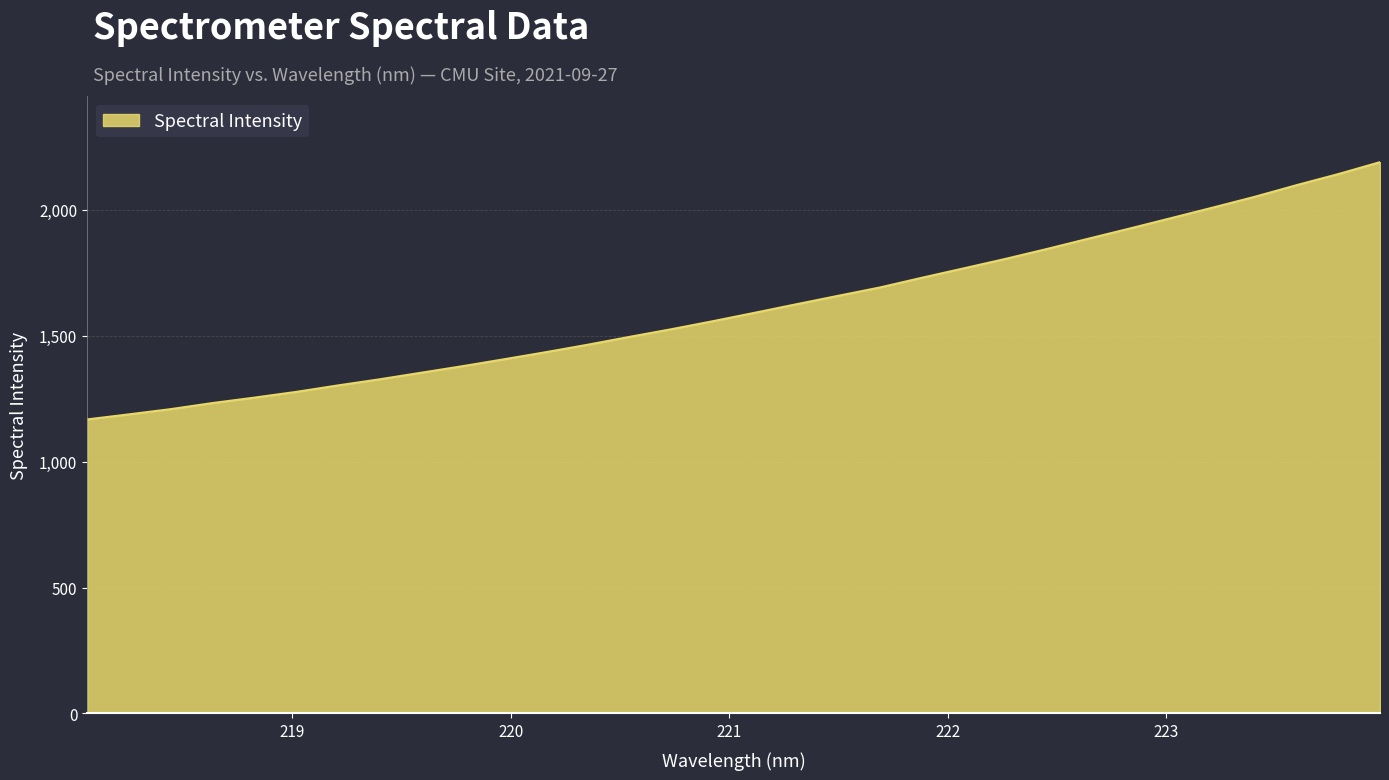

What is the smallest value displayed?

1167.7